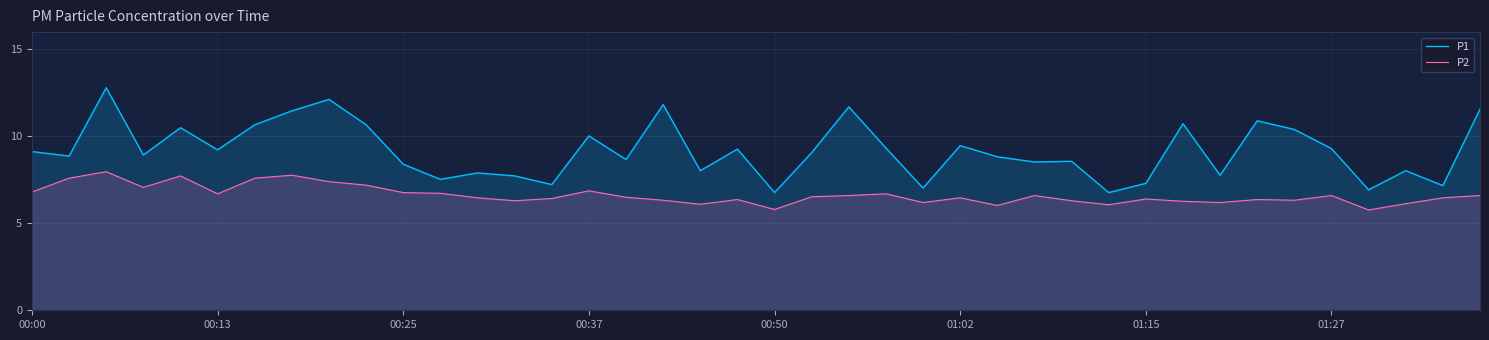

At how many categories does at least one series exceed 9?

20